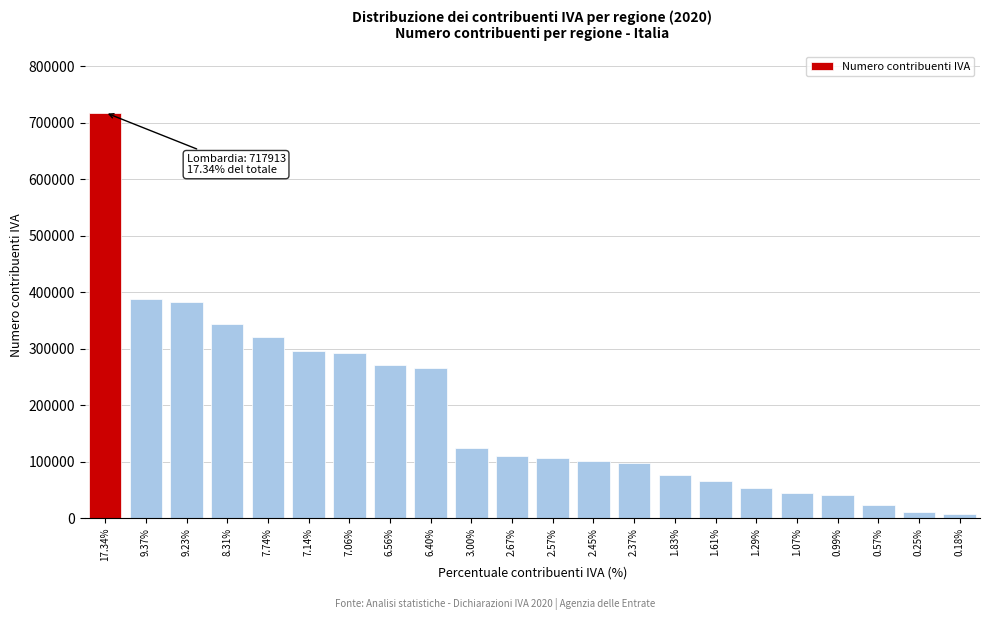

What is the label of the 16th bar from the left?

1.61%